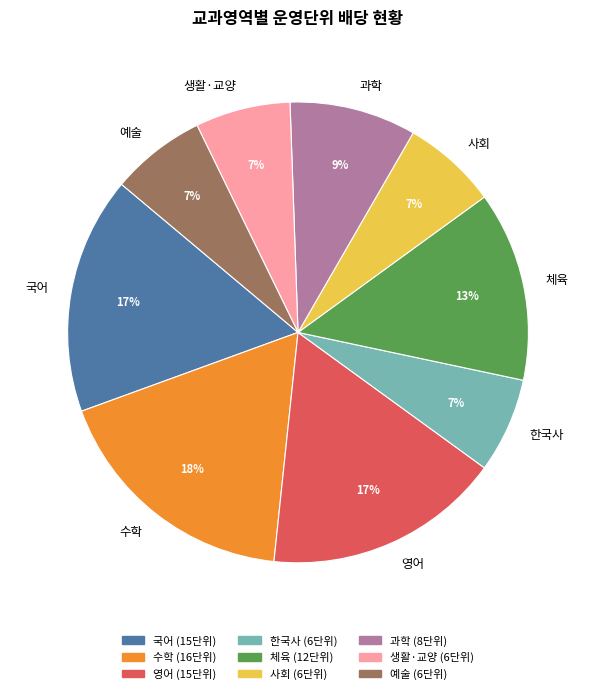

What is the largest slice in the pie chart?

수학